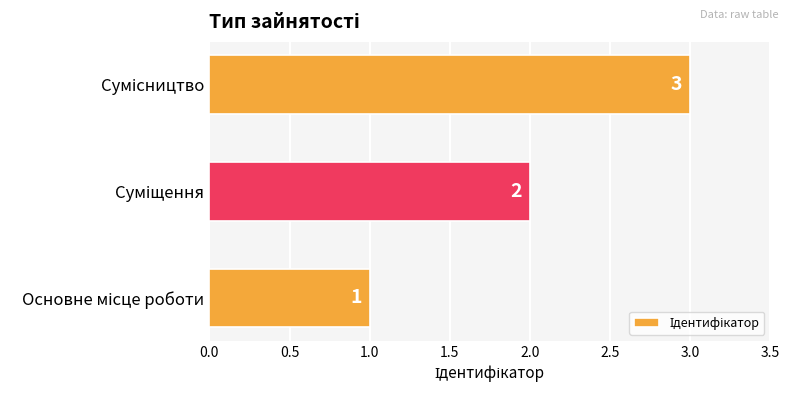

How many categories are shown in the chart?

3